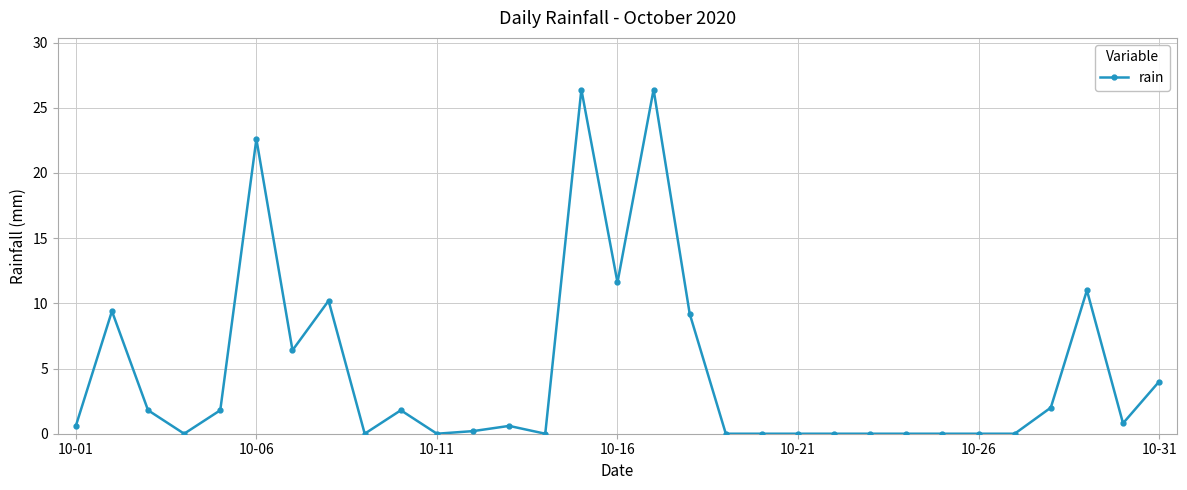

What is the average value?

4.7